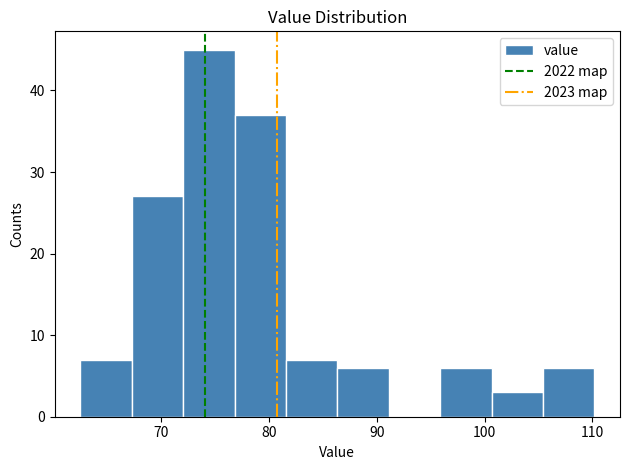

How tall is the bar that spans 67 to 72 on the x-axis? Neither the bar edges nor the heights are printed on the chart, so give them approximately, as read against the axes.

27